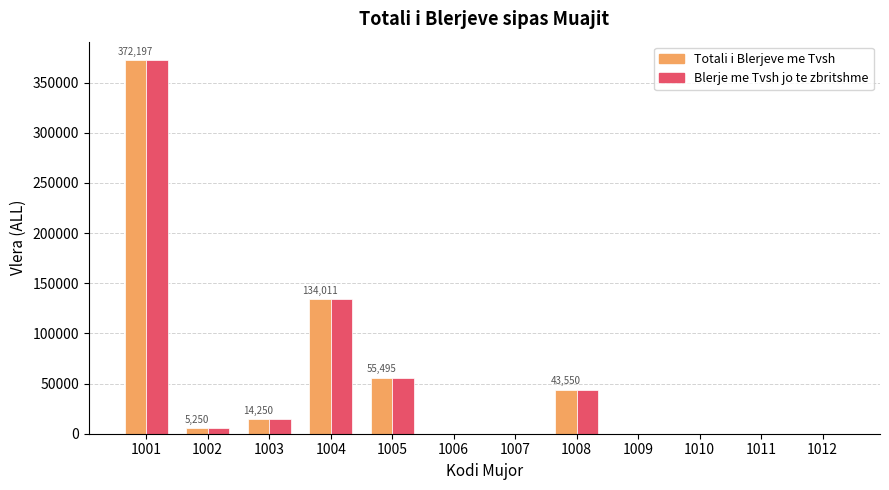

At which label is Totali i Blerjeve me Tvsh closest to 186098?

1004